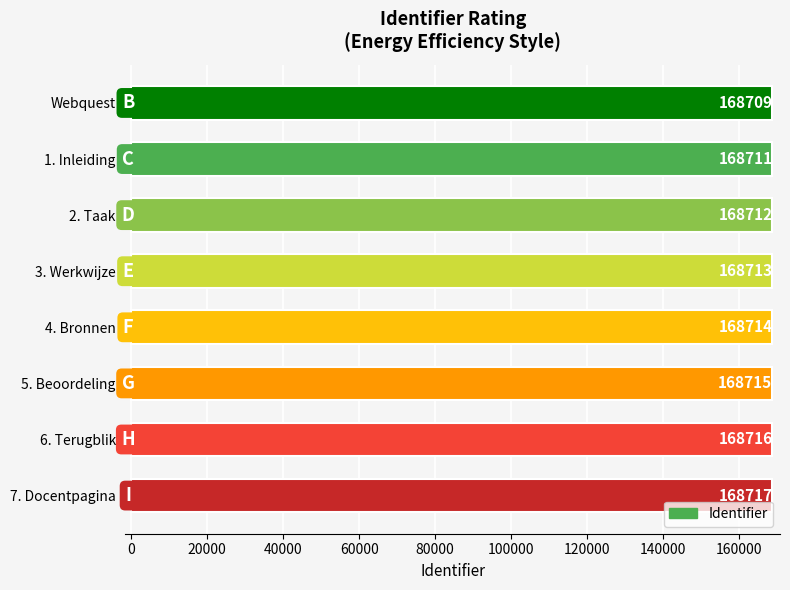

Reading bottom to top, extract all data points from this chart.

7. Docentpagina=168717	6. Terugblik=168716	5. Beoordeling=168715	4. Bronnen=168714	3. Werkwijze=168713	2. Taak=168712	1. Inleiding=168711	Webquest=168709